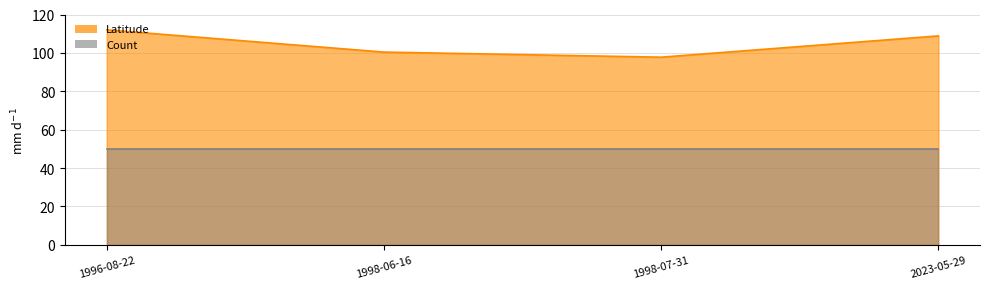

What is the difference between the values at 2023-05-29 and 1998-07-31?

11.1